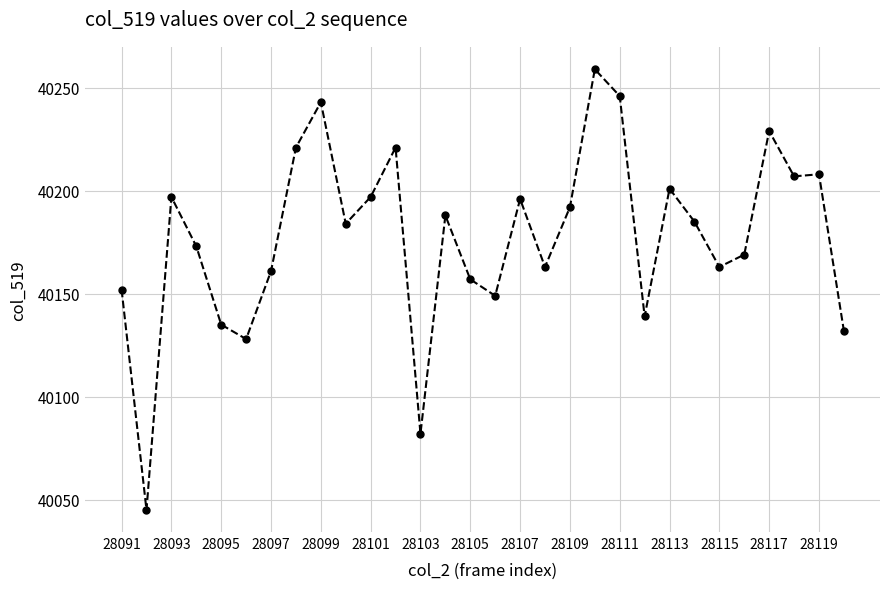

What is the average value?

40177